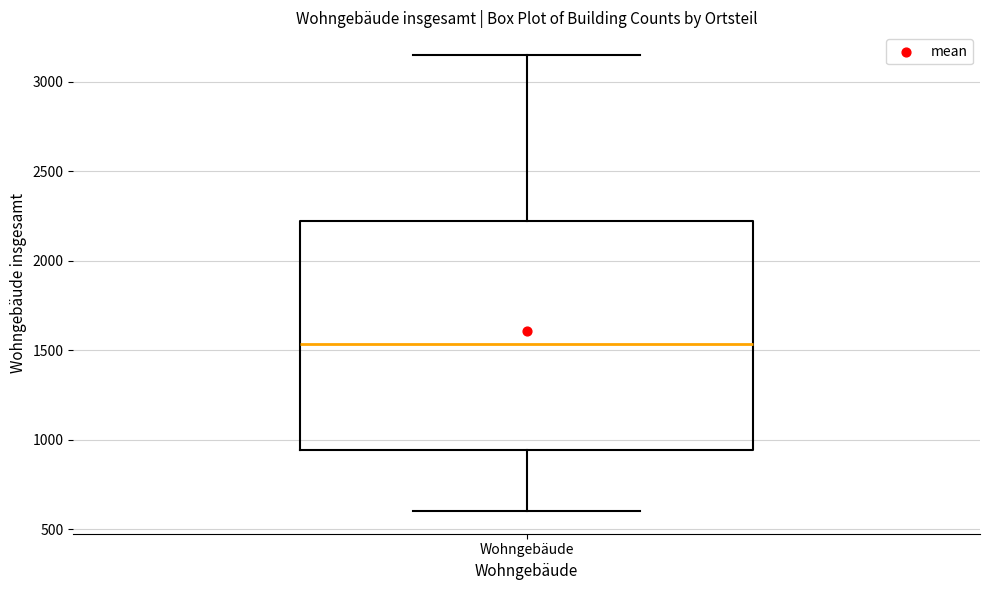

Transcribe this box plot: give where the median line is, the range the box spans, and where the two whiskers end, as read against the y-axis. The values are not printed on the chart, so give them approximately, as read against the axis.

median 1550, box 950 to 2200, whiskers 600 to 3150